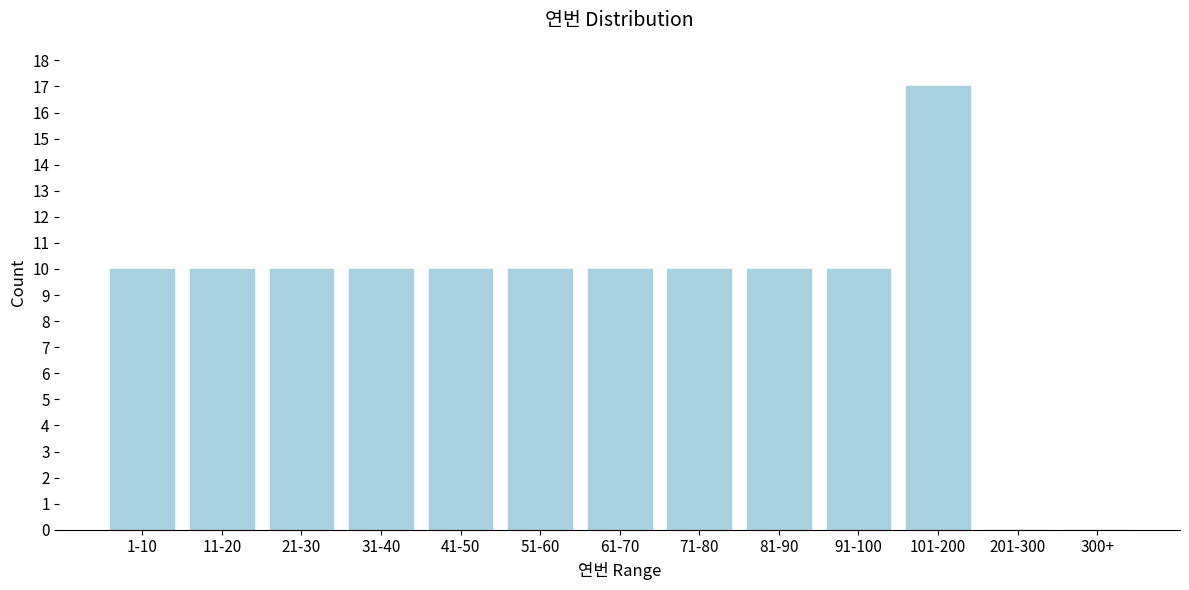

Reading right to left, list all the values displayed in this chart.

300+=0	201-300=0	101-200=17	91-100=10	81-90=10	71-80=10	61-70=10	51-60=10	41-50=10	31-40=10	21-30=10	11-20=10	1-10=10